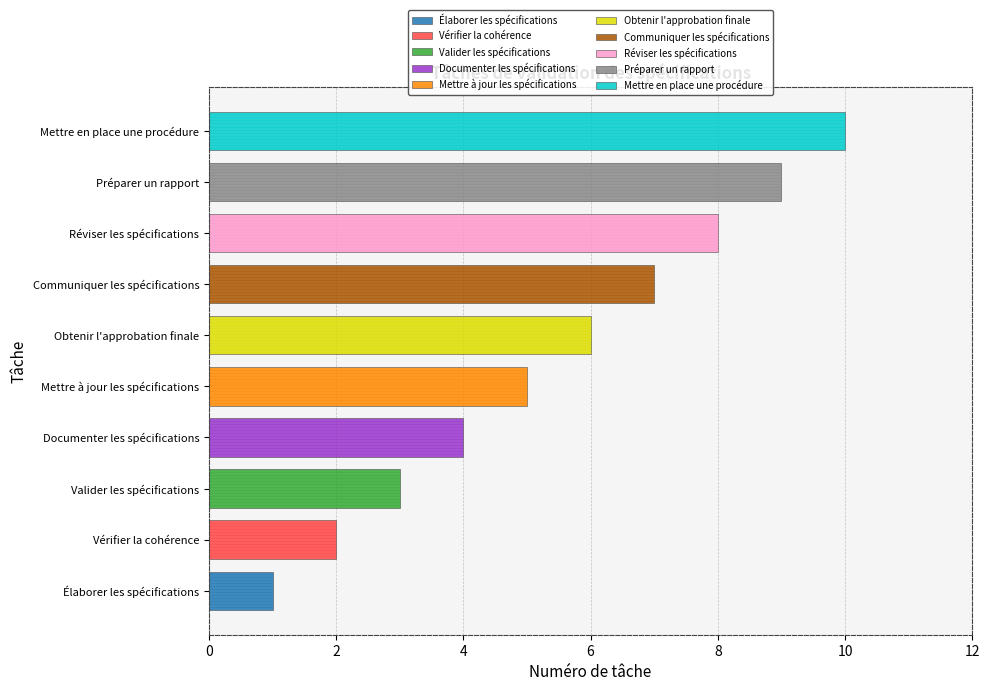

Is it true that the value at Valider les spécifications is 3?

True